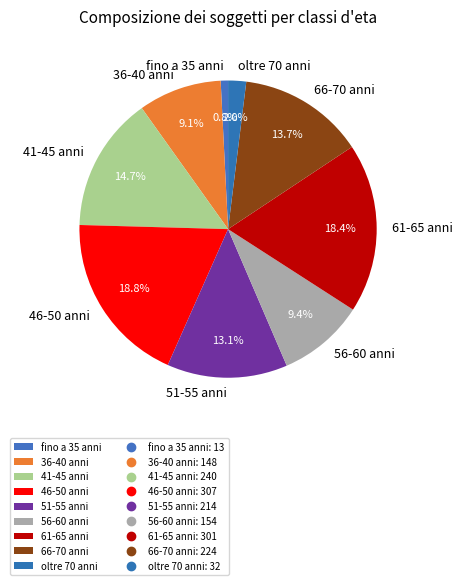

Between 66-70 anni and 36-40 anni, which is larger?

66-70 anni